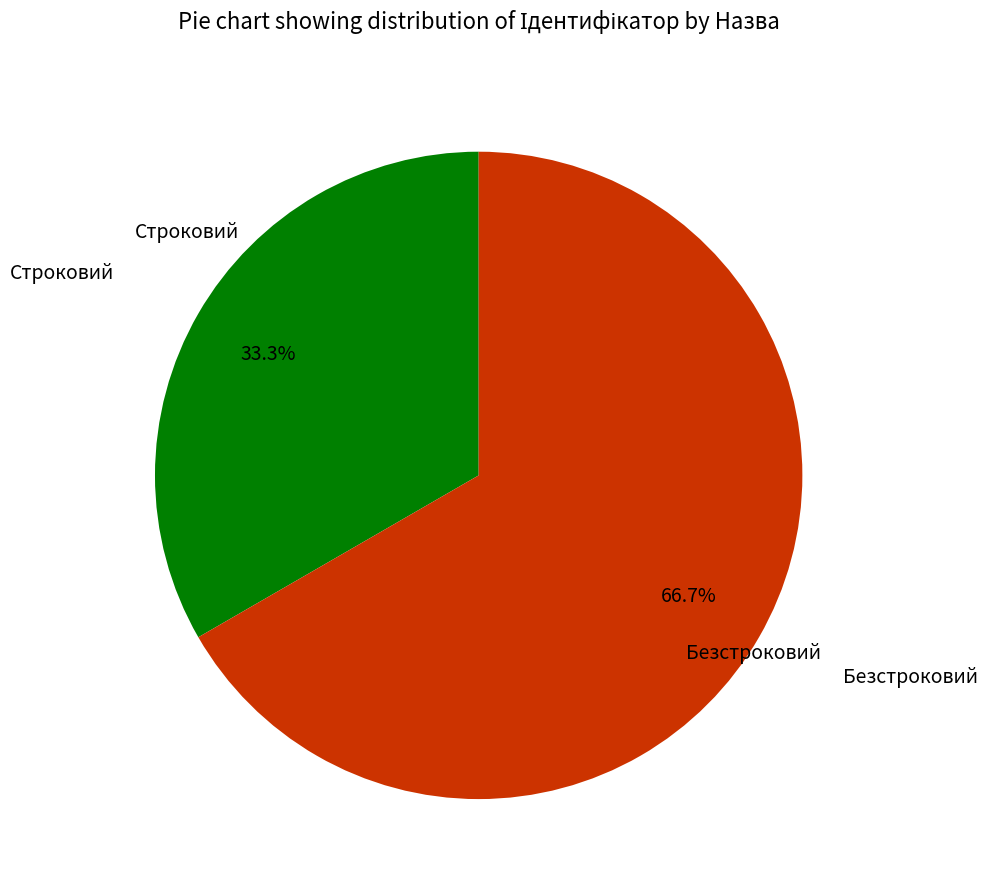

Is there a majority slice in this chart?

Yes